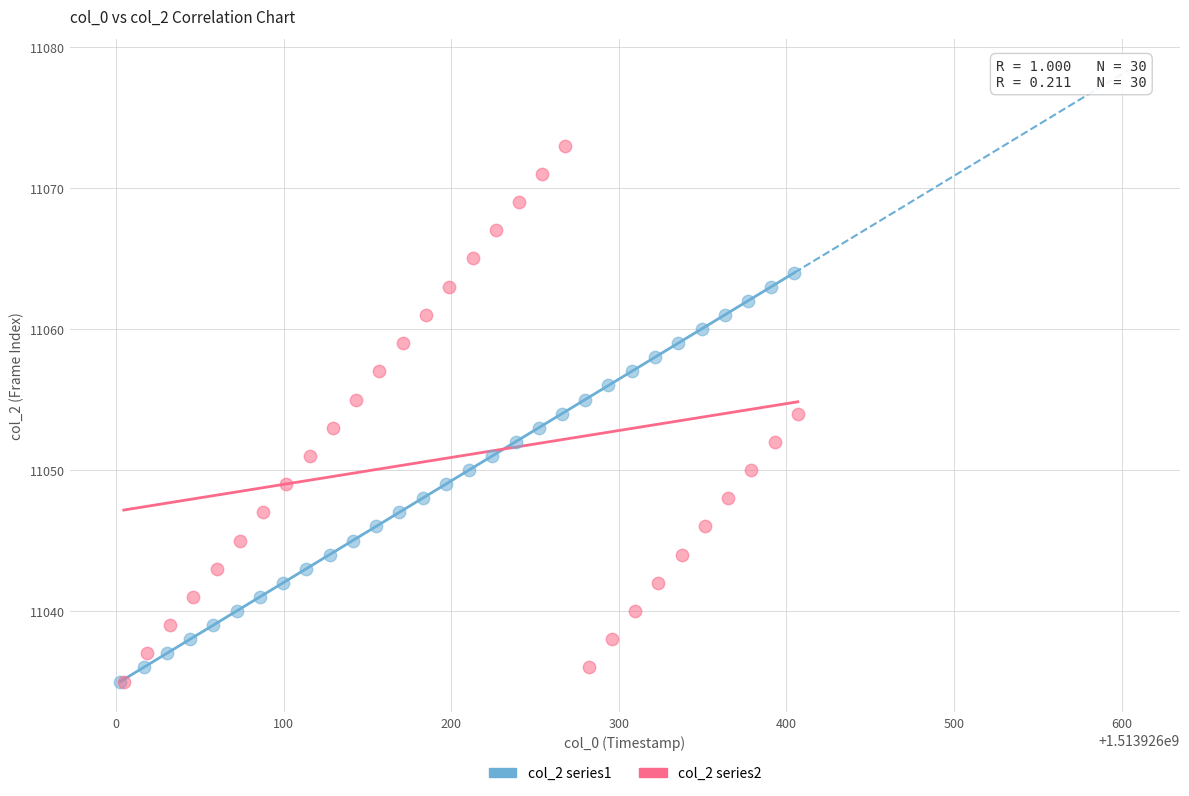

Which series contains the highest Y value?

col_2 series2